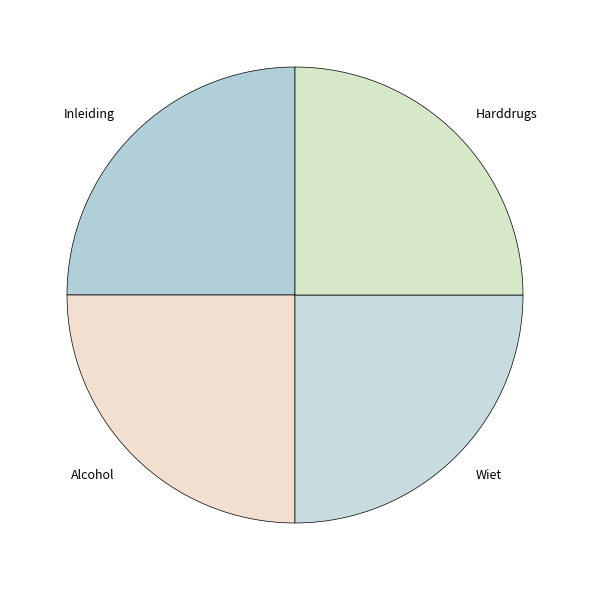

What is the ratio of the value at Harddrugs to the value at Alcohol?

1.0